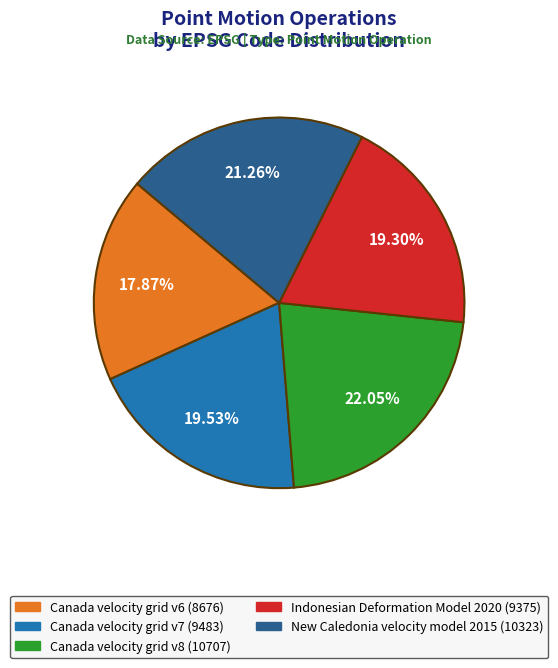

What is the ratio of the value at Canada velocity grid v6 to the value at New Caledonia velocity model 2015?

0.8